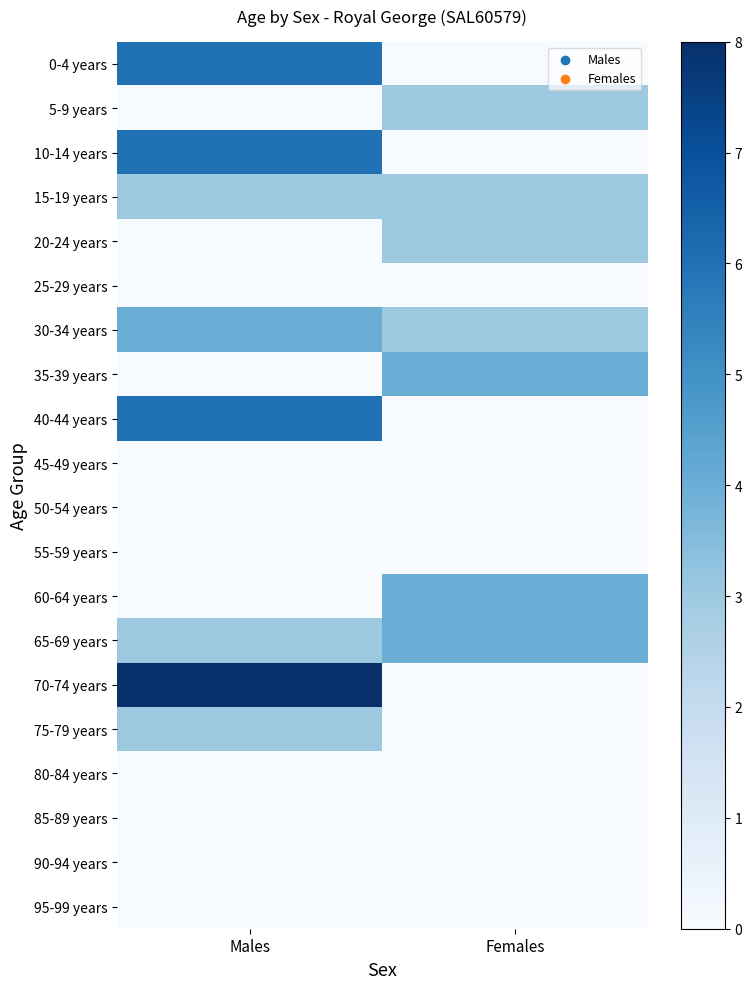

Which series has the largest range (max minus min)?

70-74 years